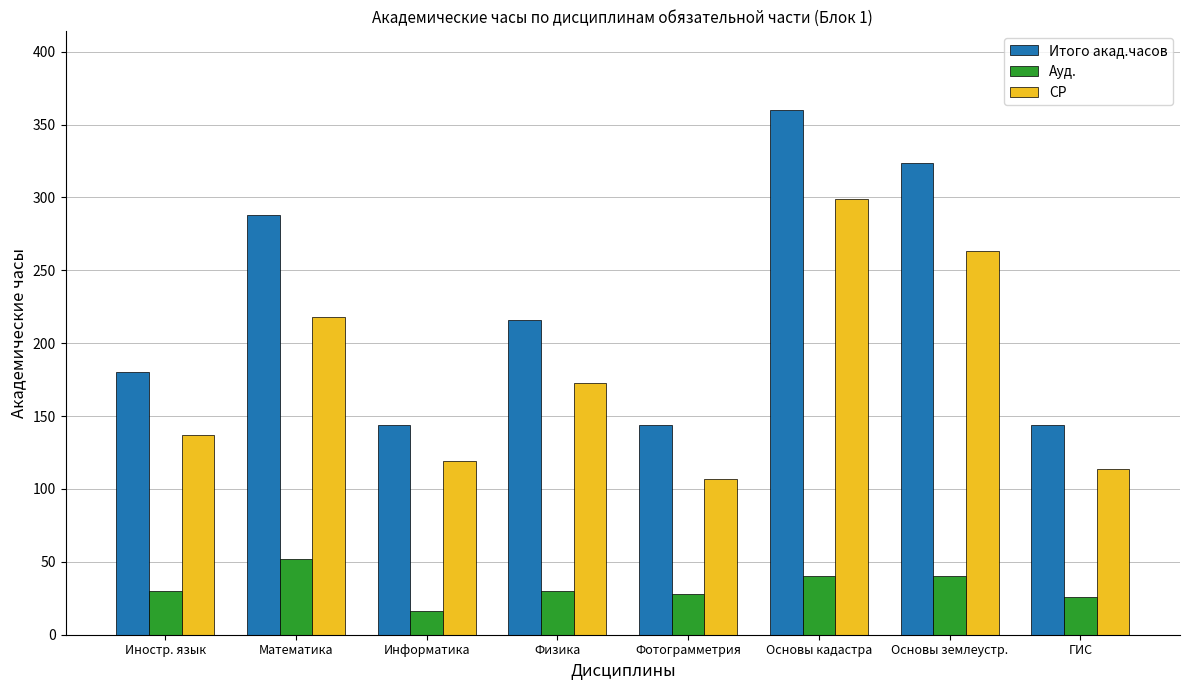

Reading left to right, list all the values displayed in this chart.

Итого акад.часов: 180	288	144	216	144	360	324	144
Ауд.: 30	52	16	30	28	40	40	26
СР: 137	218	119	173	107	299	263	114